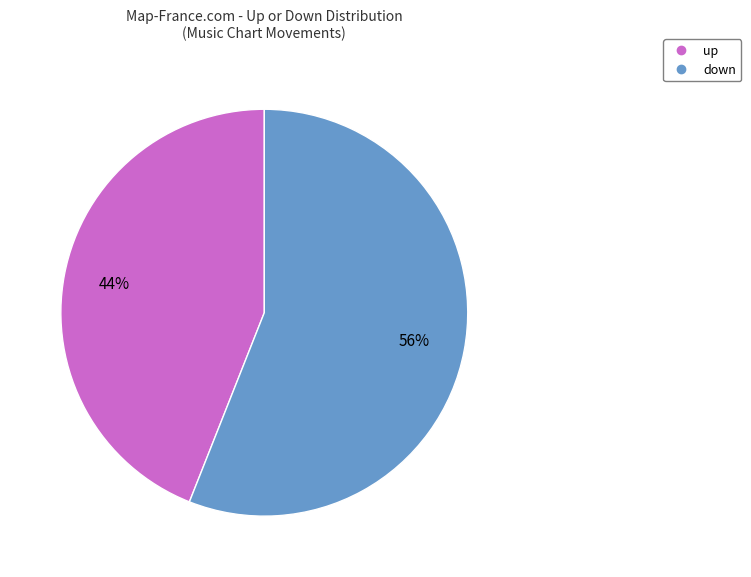

To the nearest percent, what is the average slice percentage?

50%